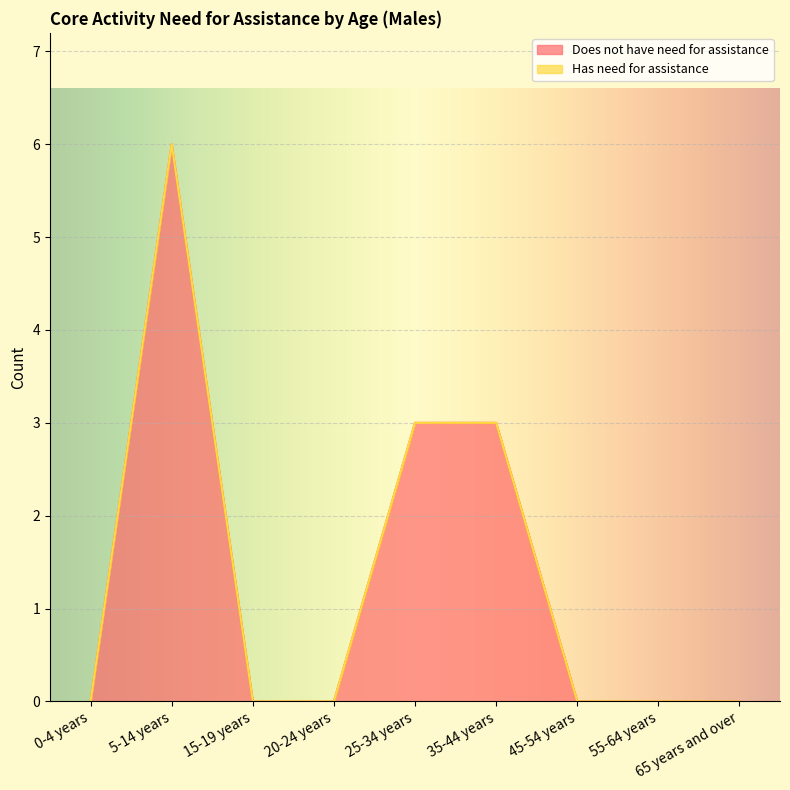

True or false: the data has more than 2 interior local peaks.

False